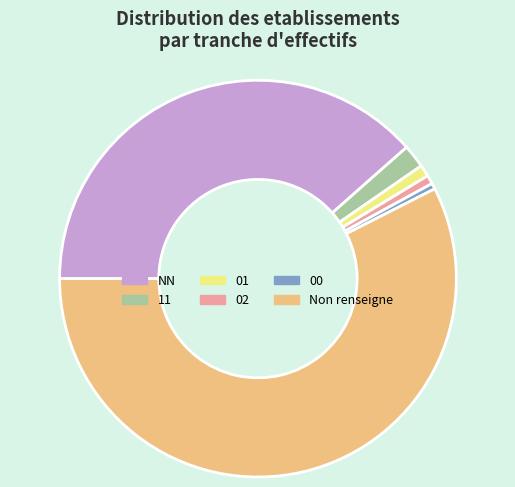

Is there any slice that represents more than half of the pie?

Yes